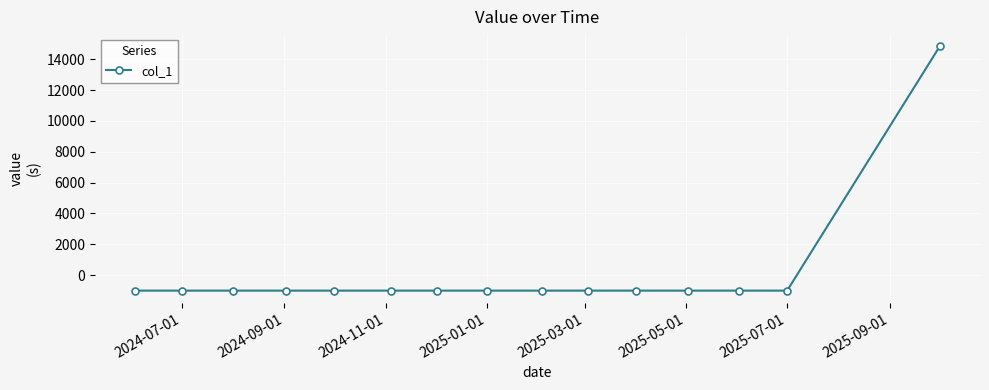

What is the smallest value displayed?

-1000